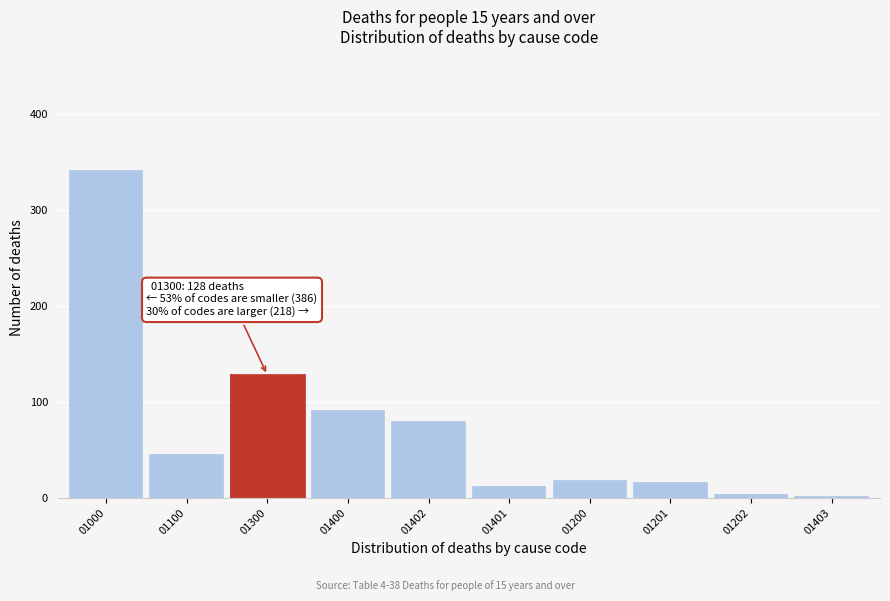

Reading left to right, list all the values displayed in this chart.

01000=341	01100=45	01300=128	01400=91	01402=79	01401=11	01200=18	01201=15	01202=3	01403=1